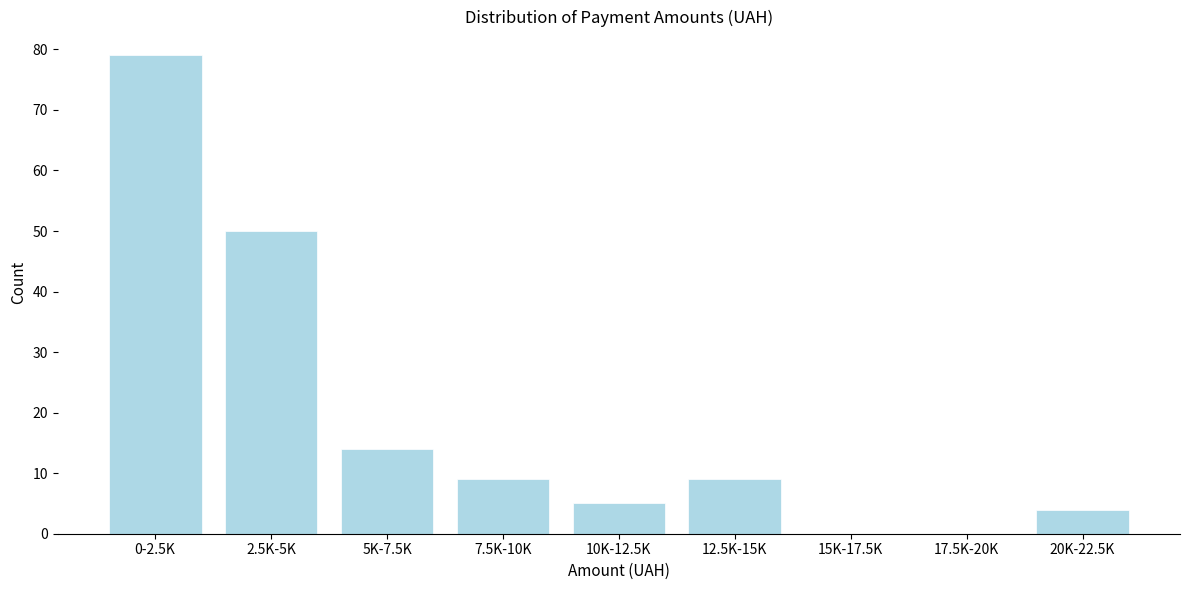

Reading right to left, list all the values displayed in this chart.

20K-22.5K=4	17.5K-20K=0	15K-17.5K=0	12.5K-15K=9	10K-12.5K=5	7.5K-10K=9	5K-7.5K=14	2.5K-5K=50	0-2.5K=79